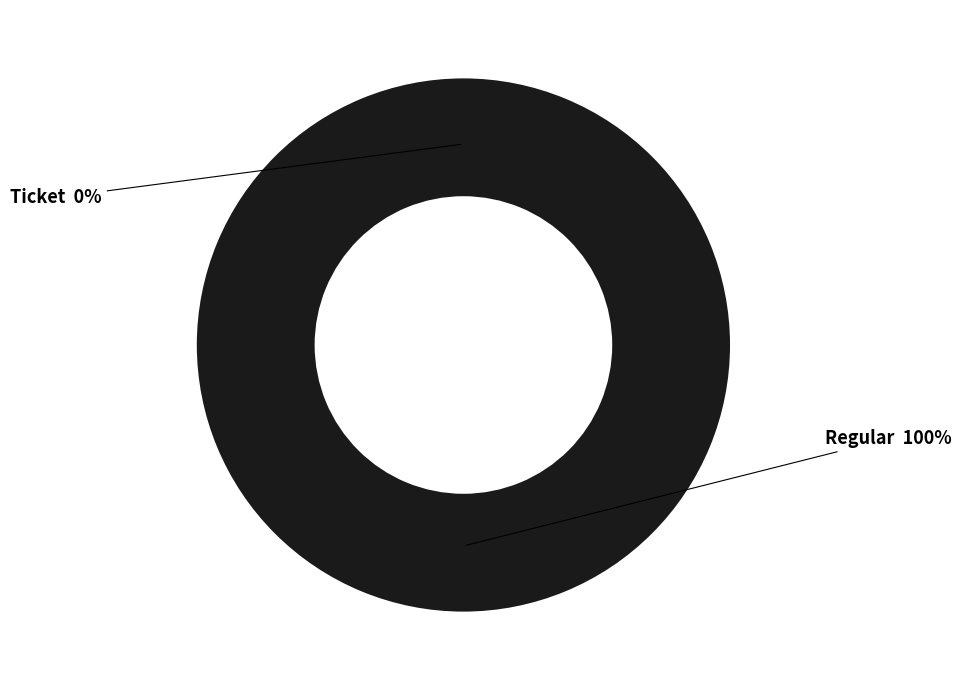

Which category has the smallest portion of the pie?

Ticket